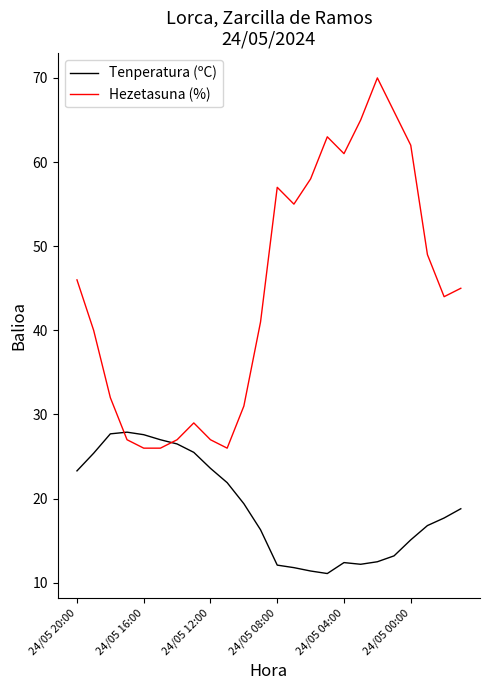

What is the minimum value for Hezetasuna (%)?

26.0